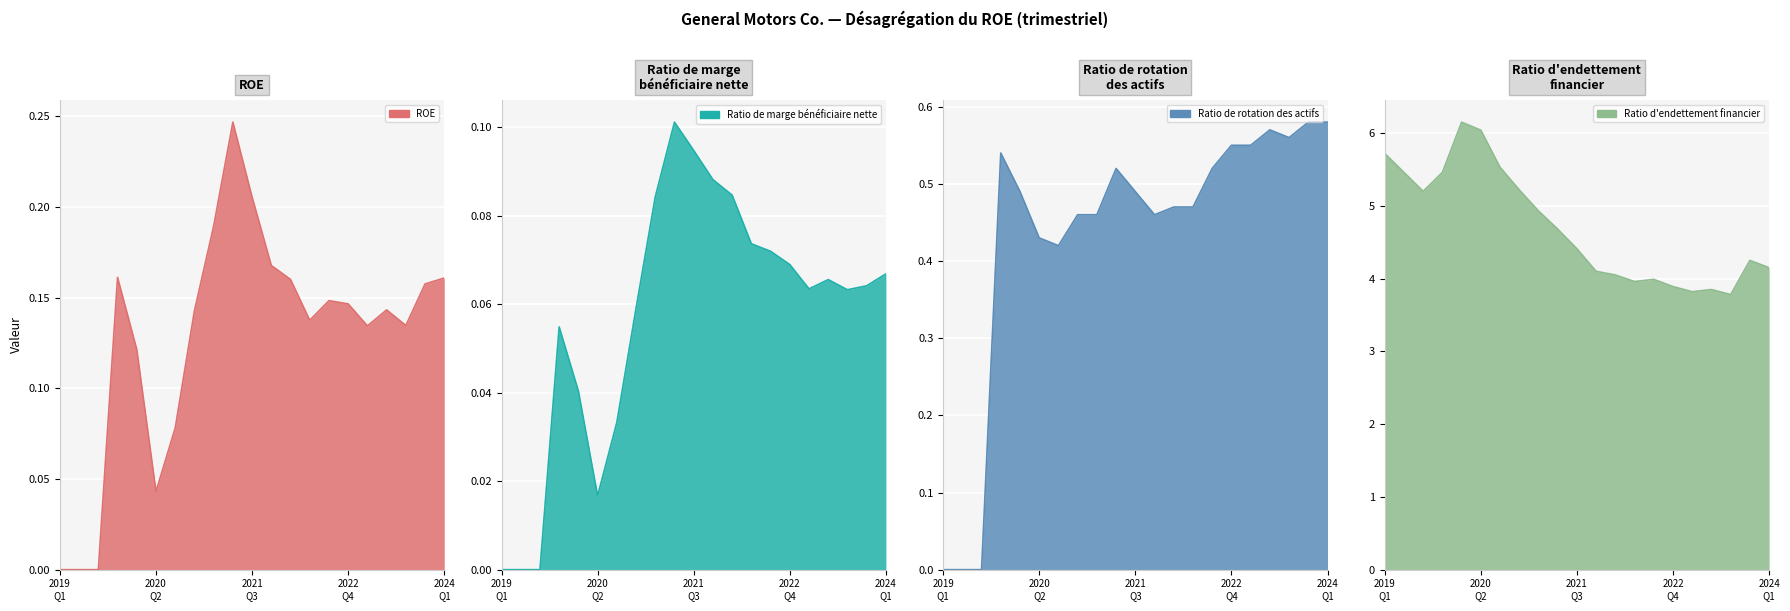

Reading left to right, extract all data points from this chart.

ROE: 0.0	0.0	0.0	0.2	0.1	0.0	0.1	0.1	0.2	0.2	0.2	0.2	0.2	0.1	0.1	0.1	0.1	0.1	0.1	0.2	0.2
Ratio de marge bénéficiaire nette: 0.0	0.0	0.0	0.1	0.0	0.0	0.0	0.1	0.1	0.1	0.1	0.1	0.1	0.1	0.1	0.1	0.1	0.1	0.1	0.1	0.1
Ratio de rotation des actifs: 0.0	0.0	0.0	0.5	0.5	0.4	0.4	0.5	0.5	0.5	0.5	0.5	0.5	0.5	0.5	0.6	0.6	0.6	0.6	0.6	0.6
Ratio d'endettement financier: 5.7	5.5	5.2	5.5	6.2	6.0	5.5	5.2	4.9	4.7	4.4	4.1	4.0	4.0	4.0	3.9	3.8	3.9	3.8	4.2	4.2